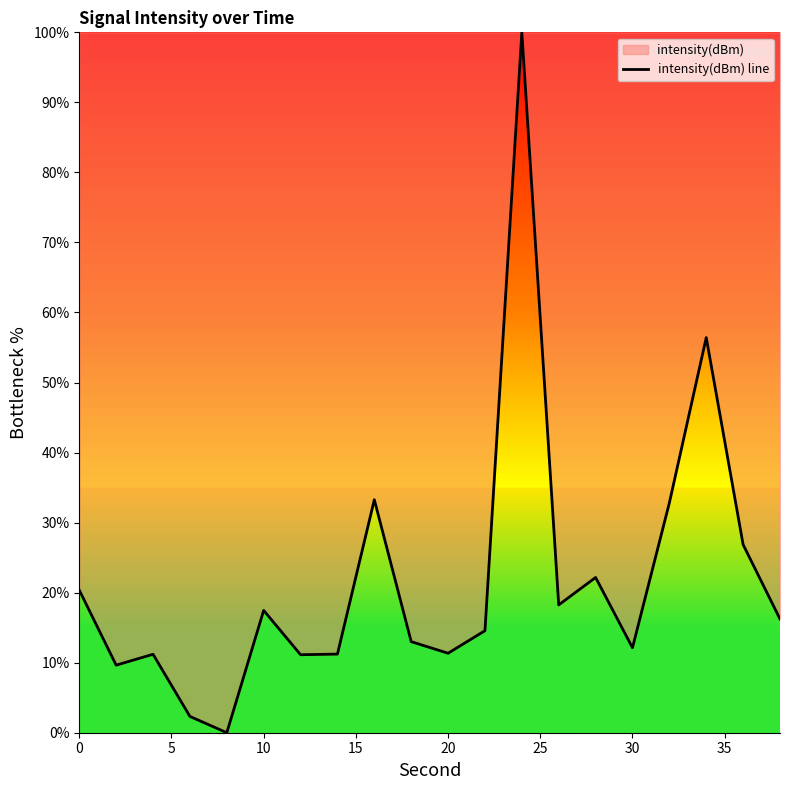

The value at 20 is 11.3. True or false?

True